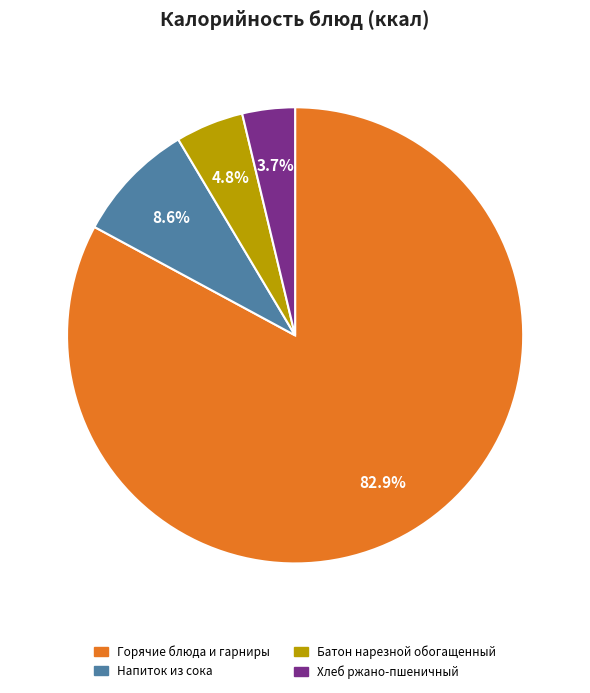

Count the number of slices in the pie.

4